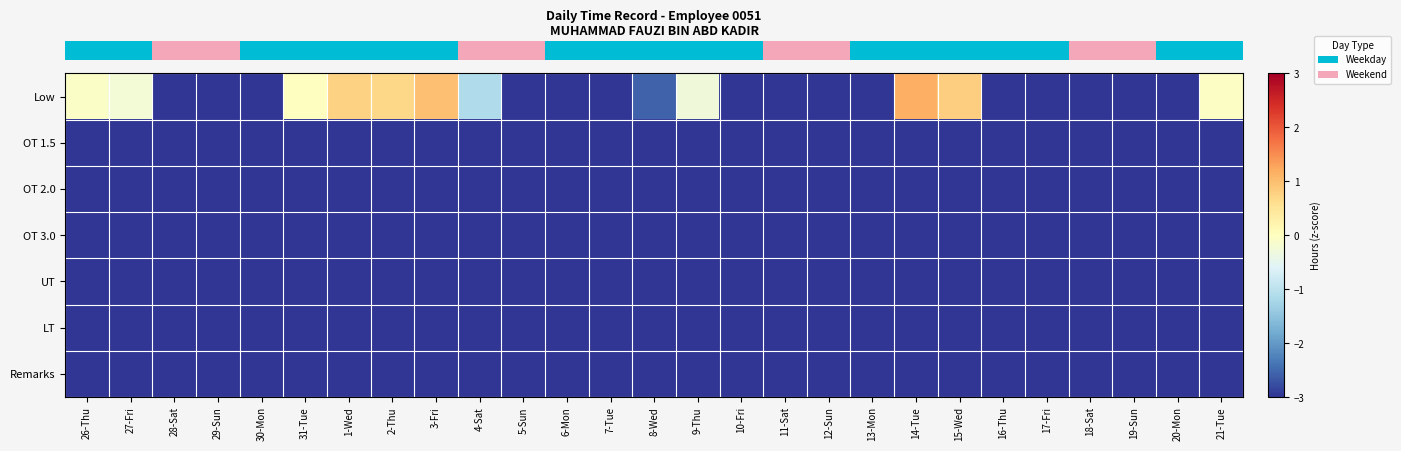

Which label corresponds to the largest value in the chart?

14-Tue